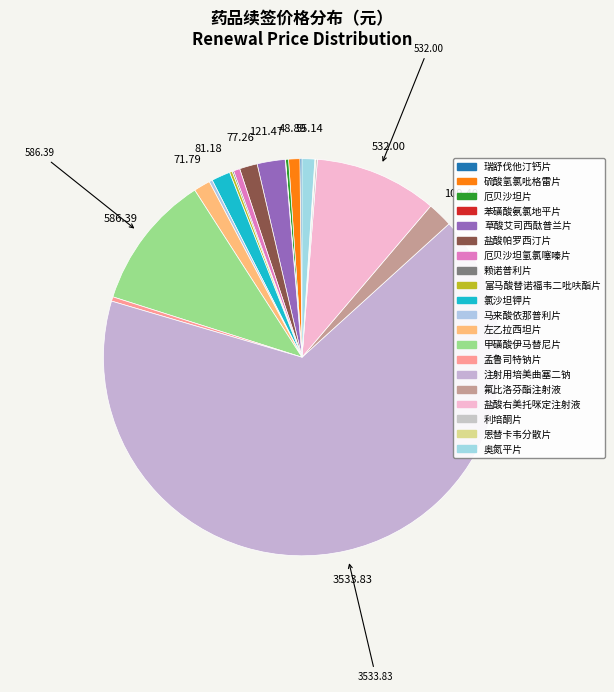

To the nearest percent, what is the combined percentage of 厄贝沙坦氢氯噻嗪片 and 孟鲁司特钠片?

1%